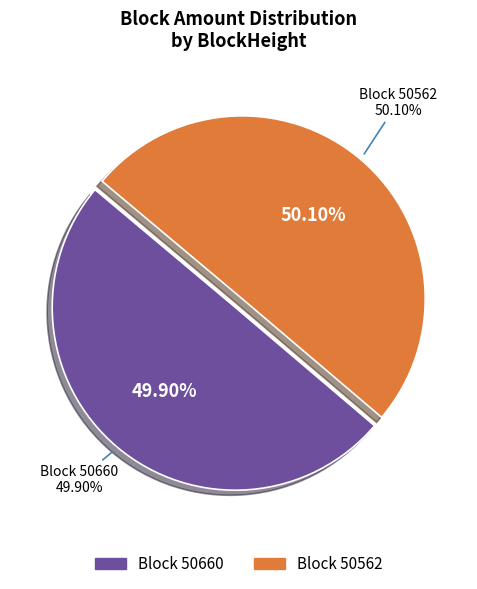

Does any single category account for the majority?

Yes